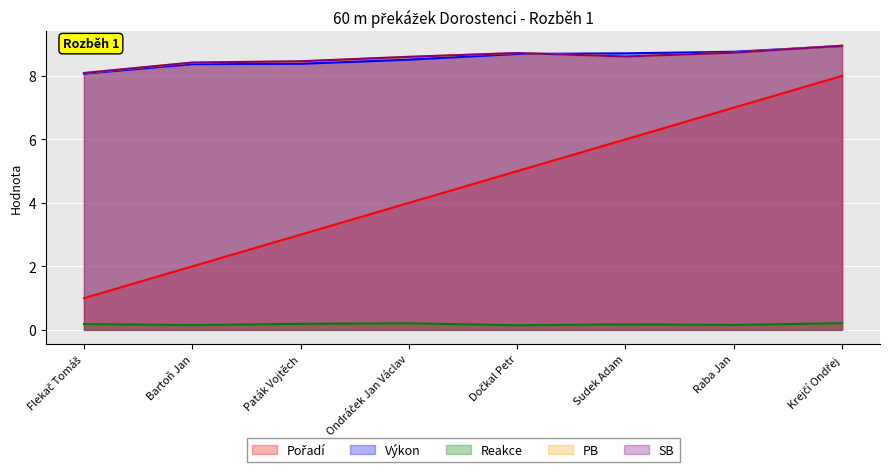

List the series in order of their peak value, lowest first.

Reakce, Pořadí, Výkon, PB, SB